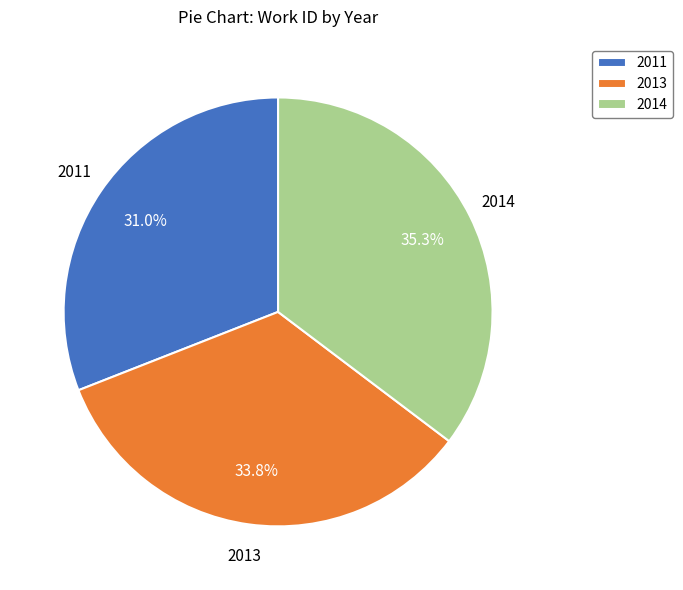

Which slice is the largest?

2014